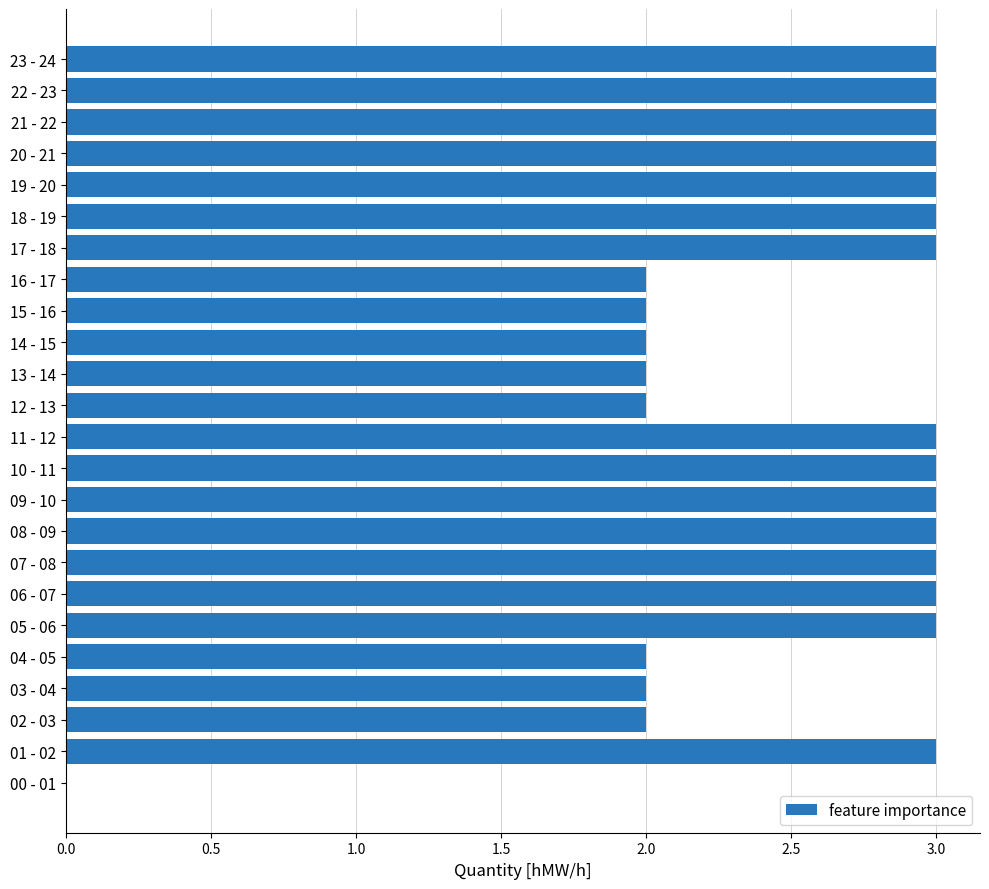

The chart shows a value of 2 at 16 - 17. True or false?

True